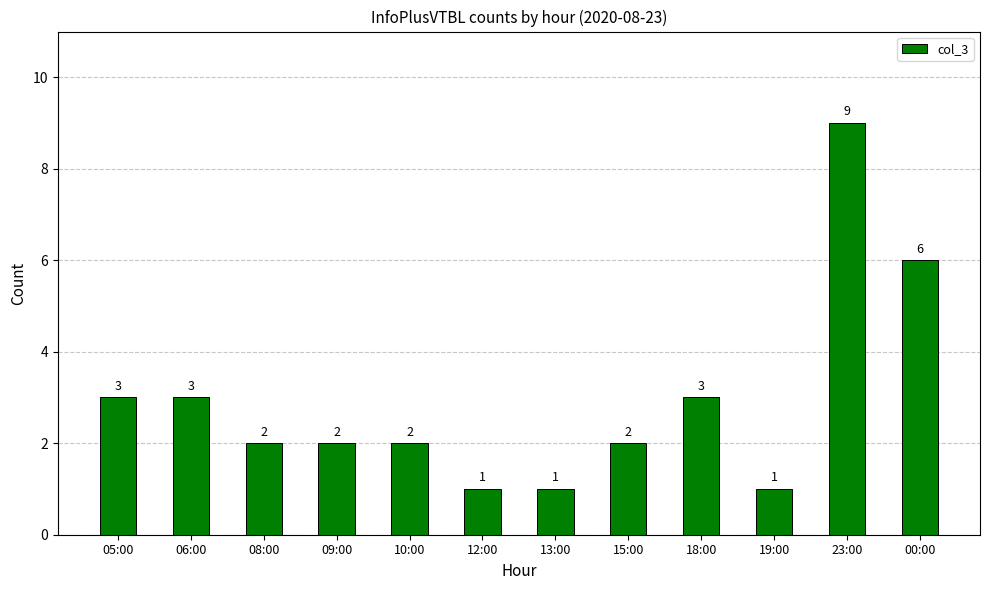

Reading left to right, transcribe all the data shown in this chart.

05:00=3	06:00=3	08:00=2	09:00=2	10:00=2	12:00=1	13:00=1	15:00=2	18:00=3	19:00=1	23:00=9	00:00=6